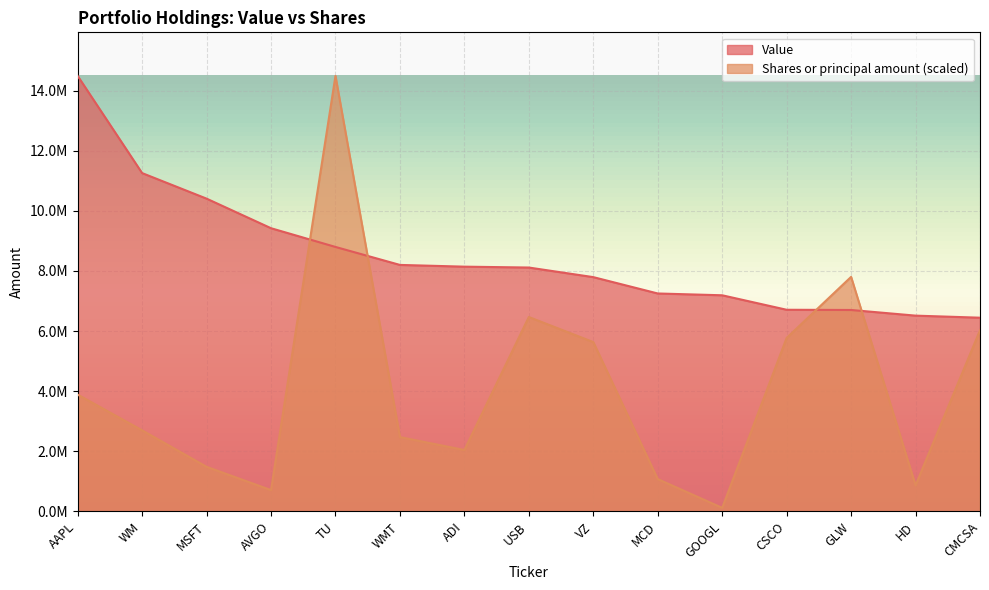

At which label does Shares or principal amount first exceed 2699595?

AAPL